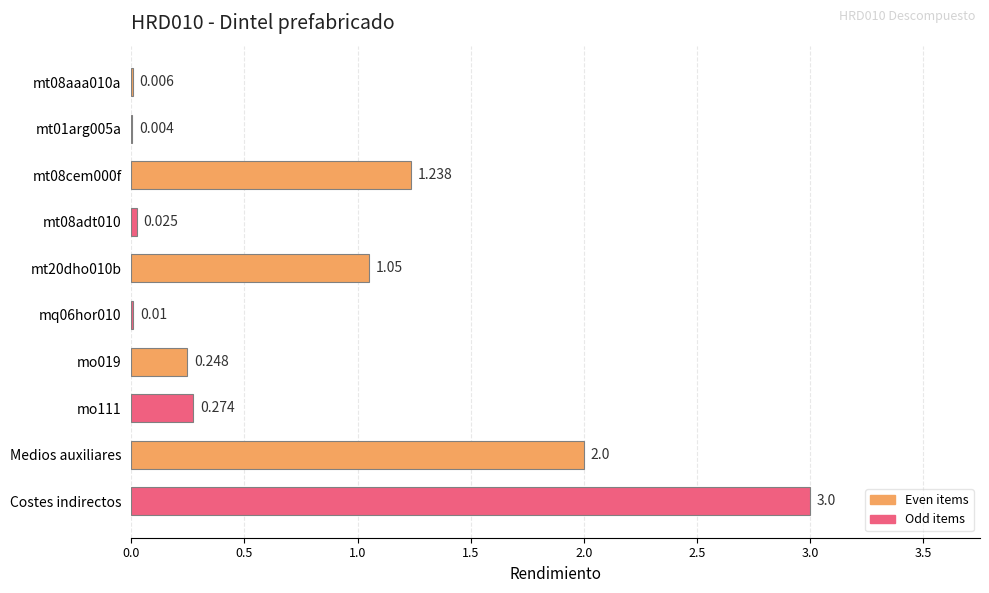

How many categories are shown in the chart?

10